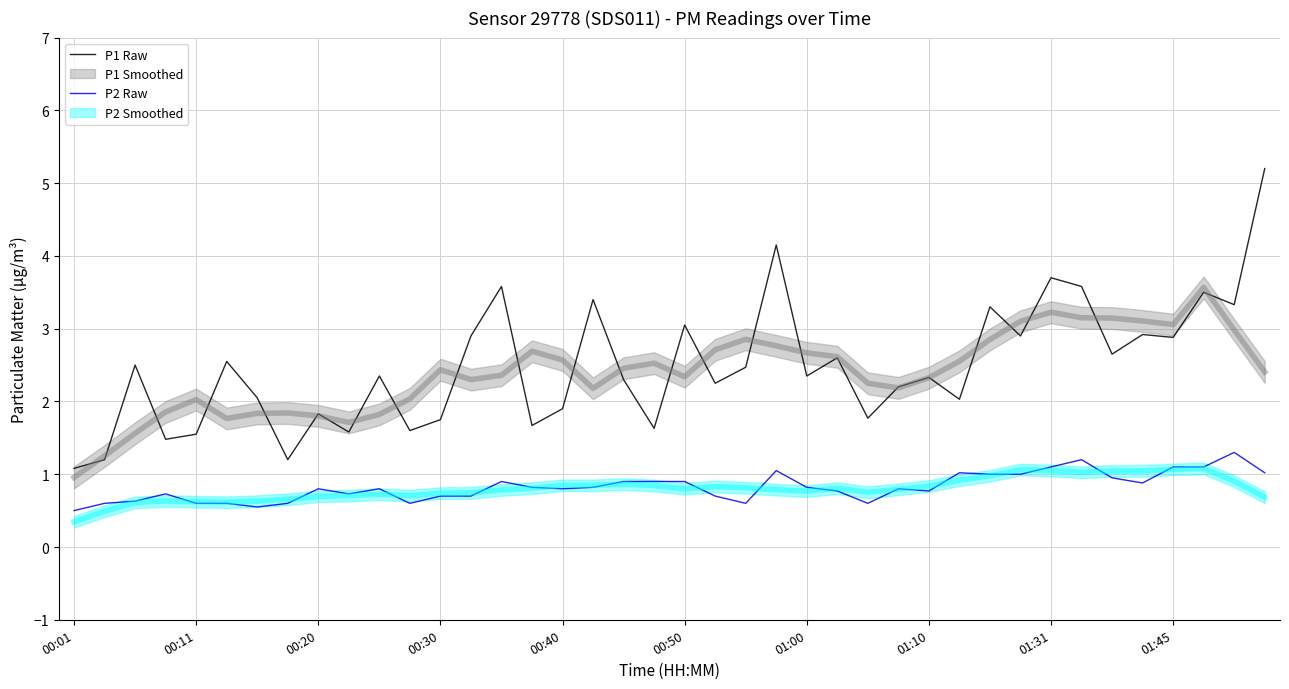

How many data points in P1 Raw are above 2?

27